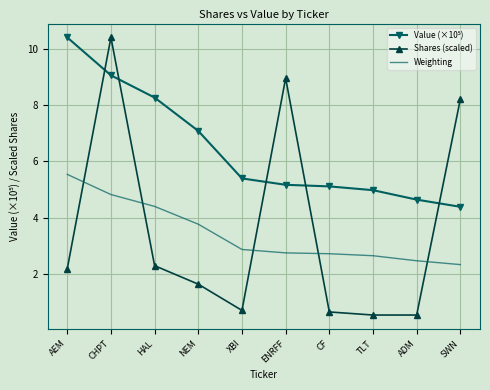

At which label is Shares (scaled) closest to 5?

HAL